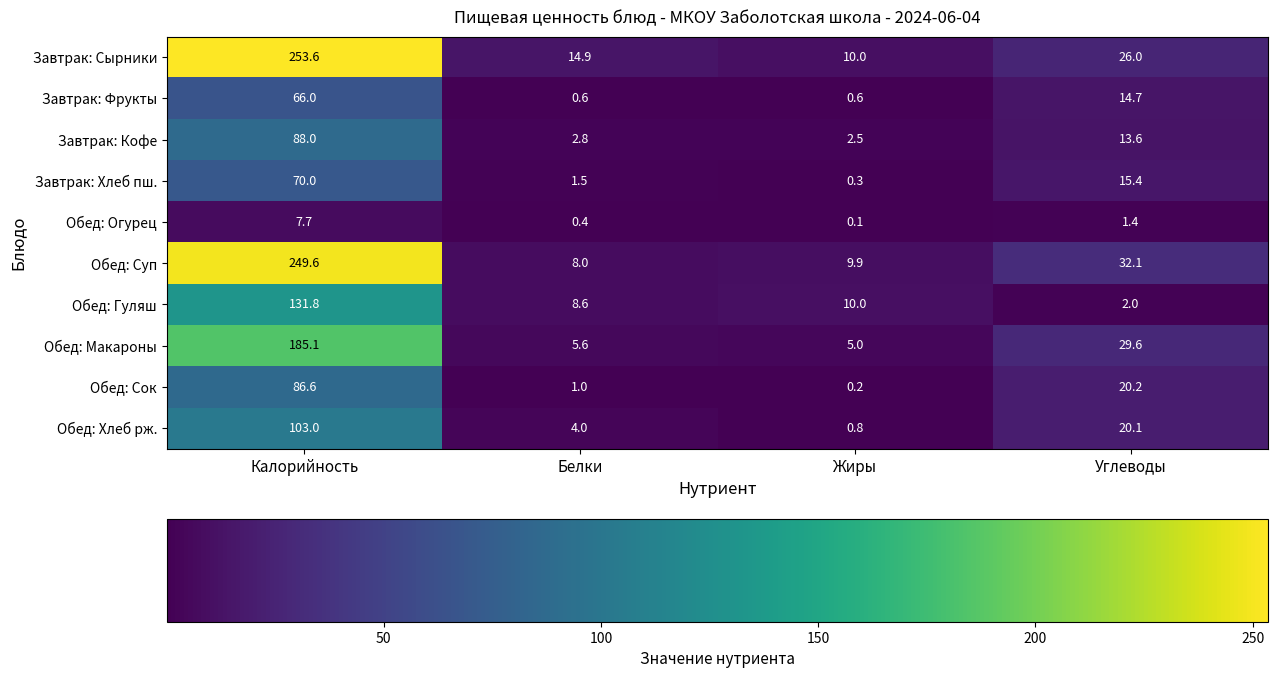

What is the minimum value for Завтрак: Фрукты?

0.6